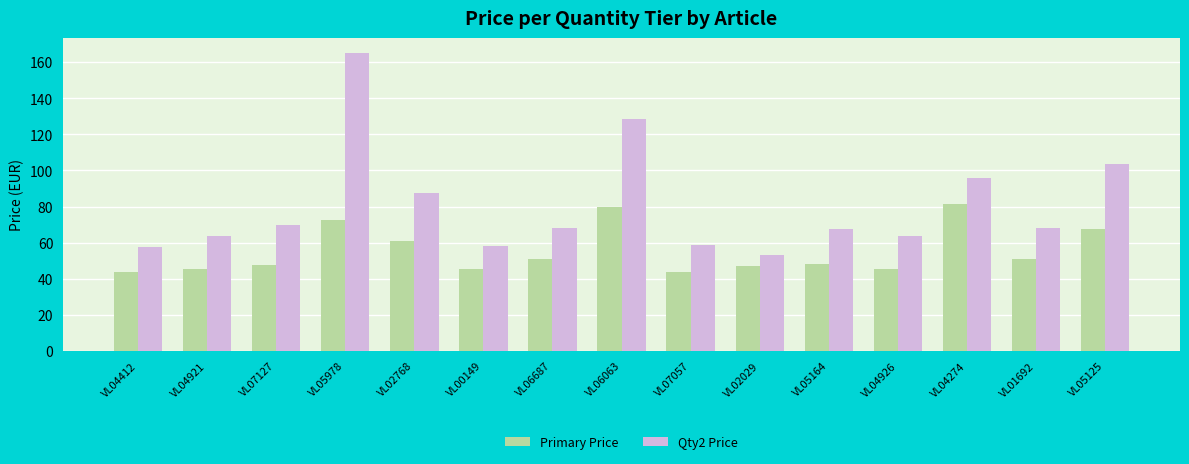

How many data points does each series have?

15